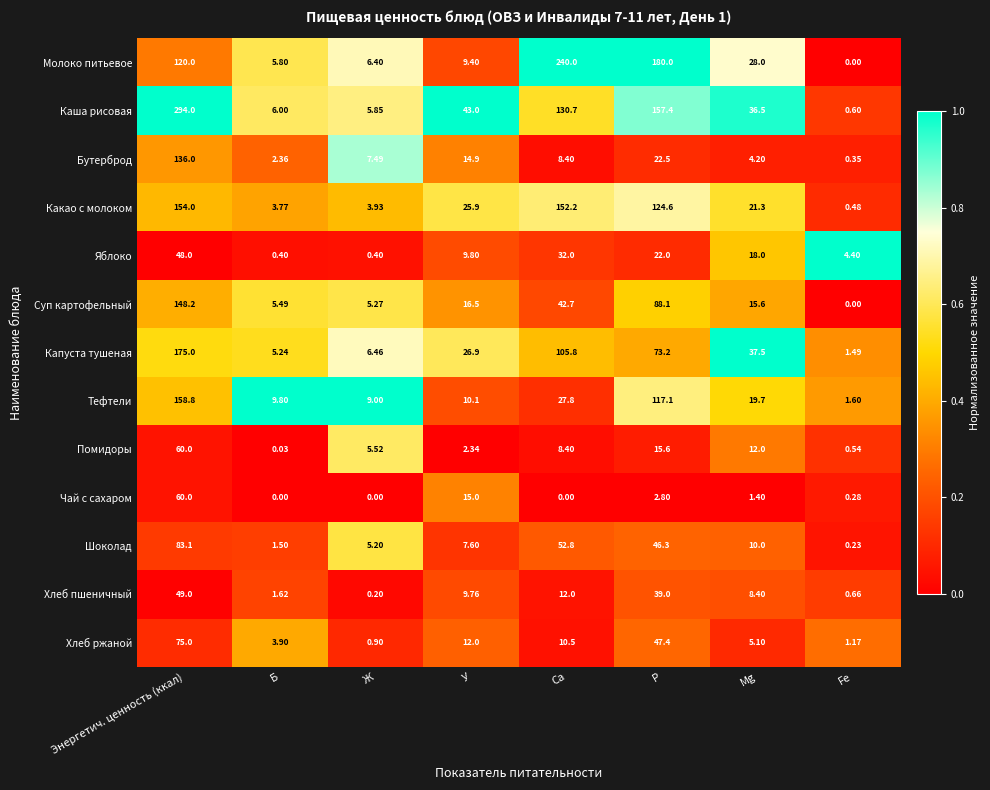

At which label does Бутерброд first exceed 8?

Энергетич. ценность (ккал)